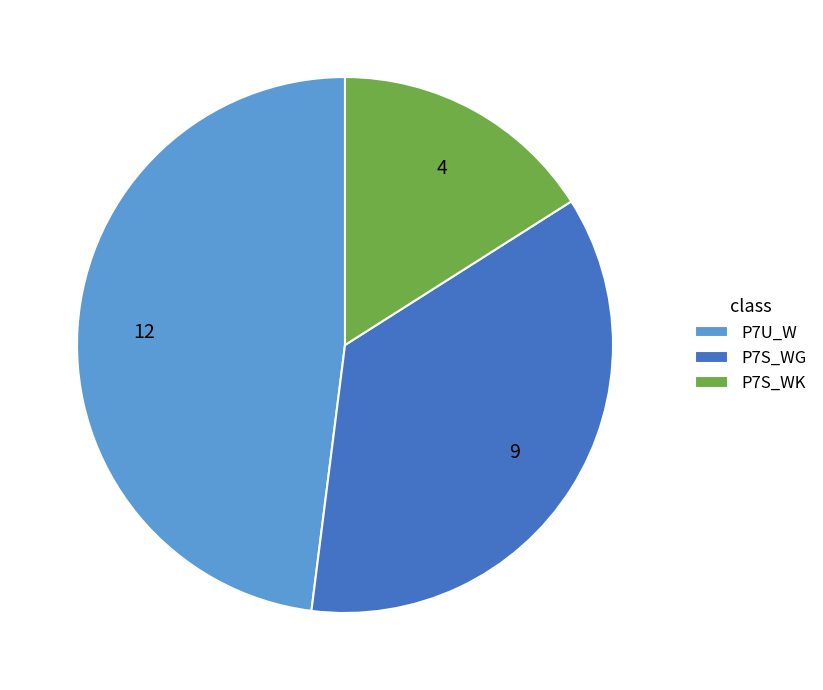

Count the number of slices in the pie.

3